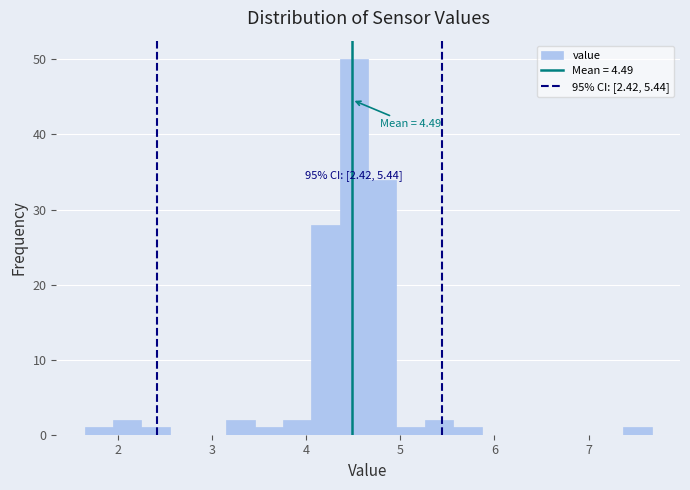

Around what value on the x-axis is the tallest bar? Give the approximate position of its centre, as read against the axis.

4.5